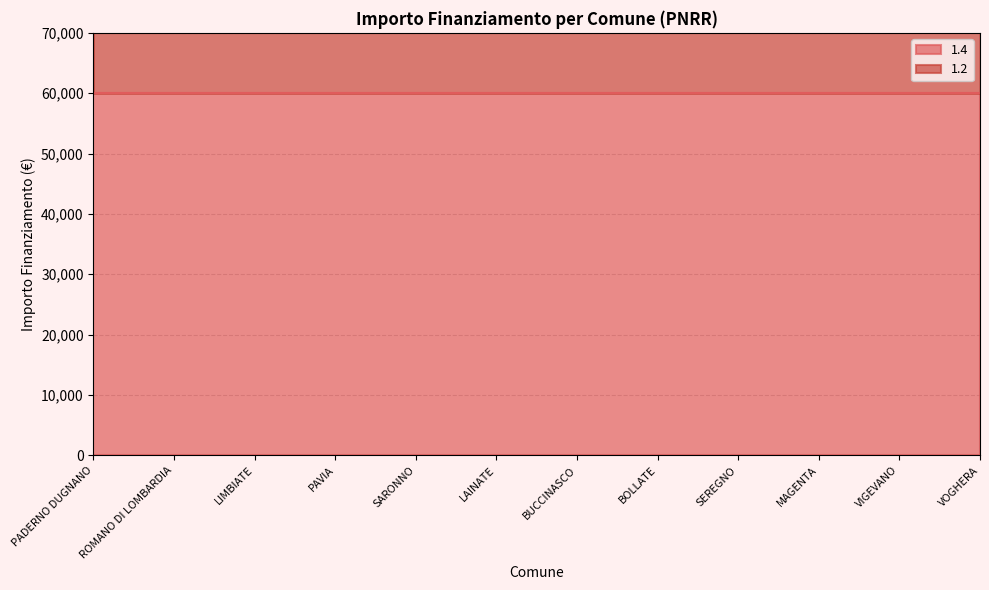

Rank the categories by value from highest to lowest.

ROMANO DI LOMBARDIA, LIMBIATE, PAVIA, SARONNO, LAINATE, BUCCINASCO, BOLLATE, SEREGNO, MAGENTA, VIGEVANO, VOGHERA, PADERNO DUGNANO